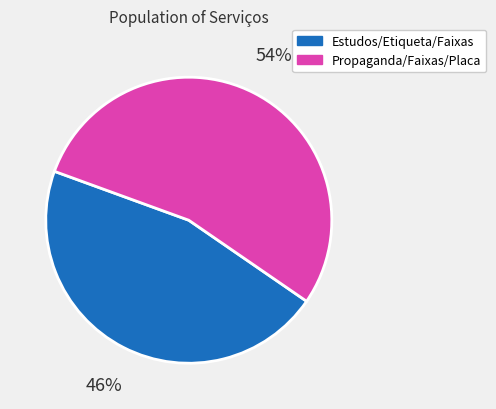

What percentage is the Propaganda/Faixas/Placa slice, to the nearest percent?

54%